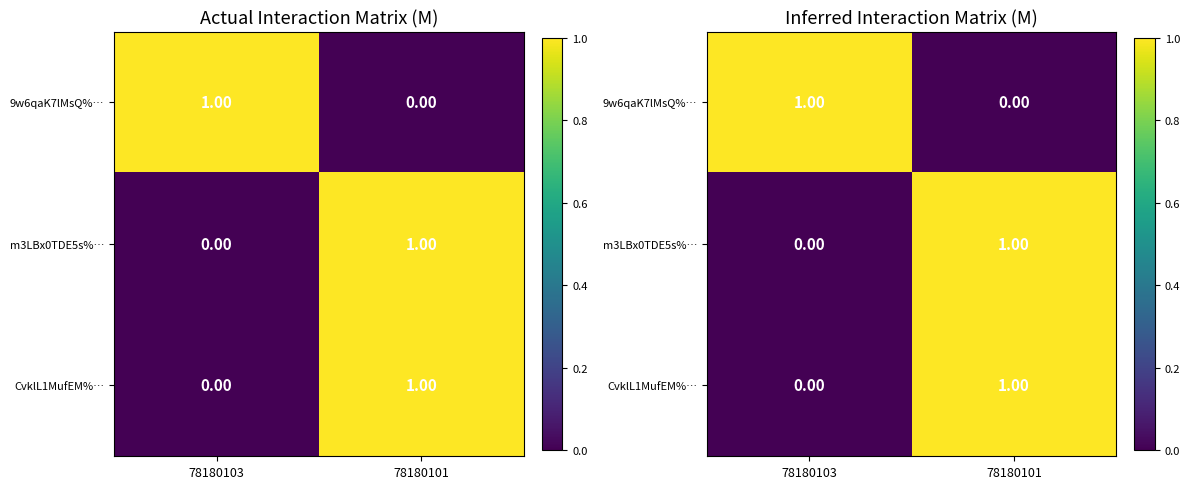

How many positive values does the m3LBx0TDE5s%… series have?

1